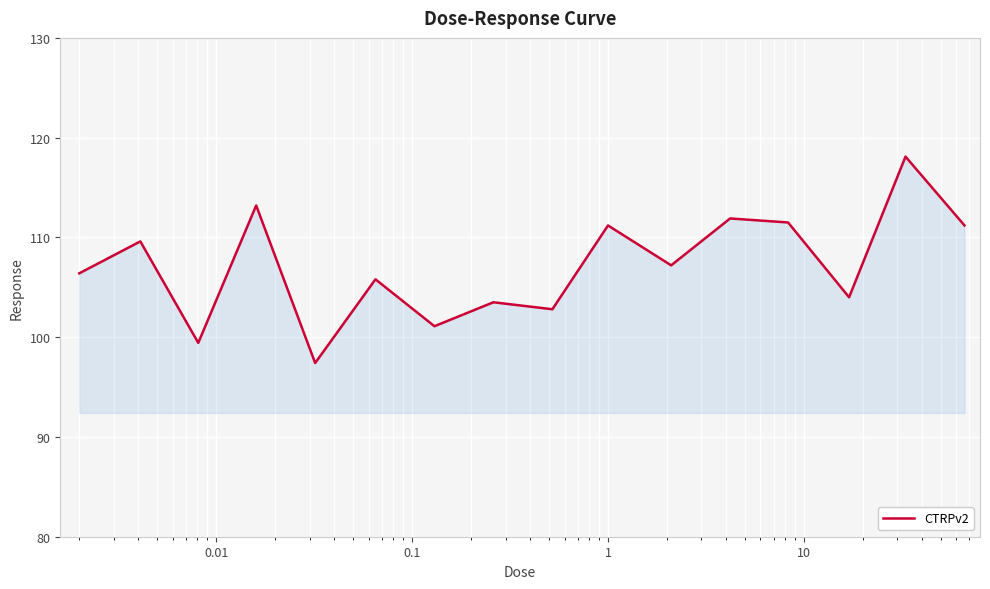

What is the difference between the maximum and minimum values?

20.7